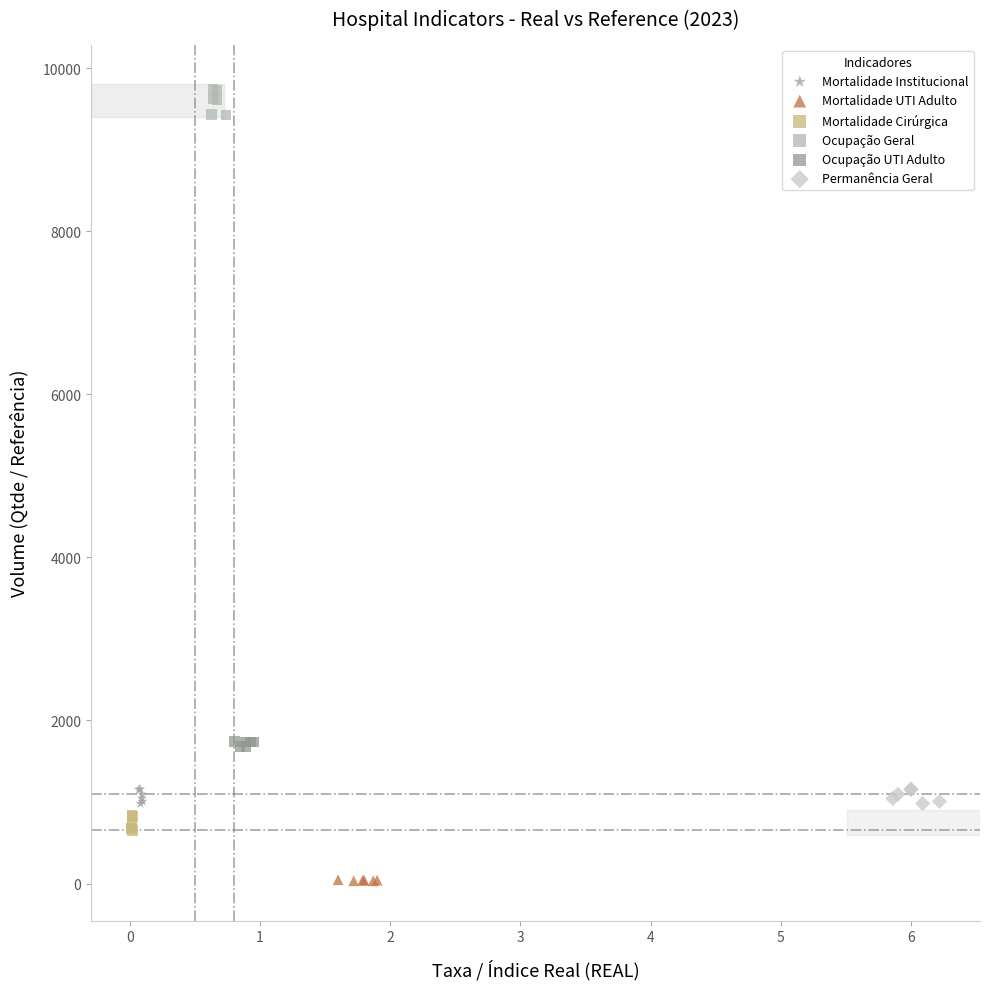

Which series reaches the minimum Y coordinate?

Mortalidade UTI Adulto